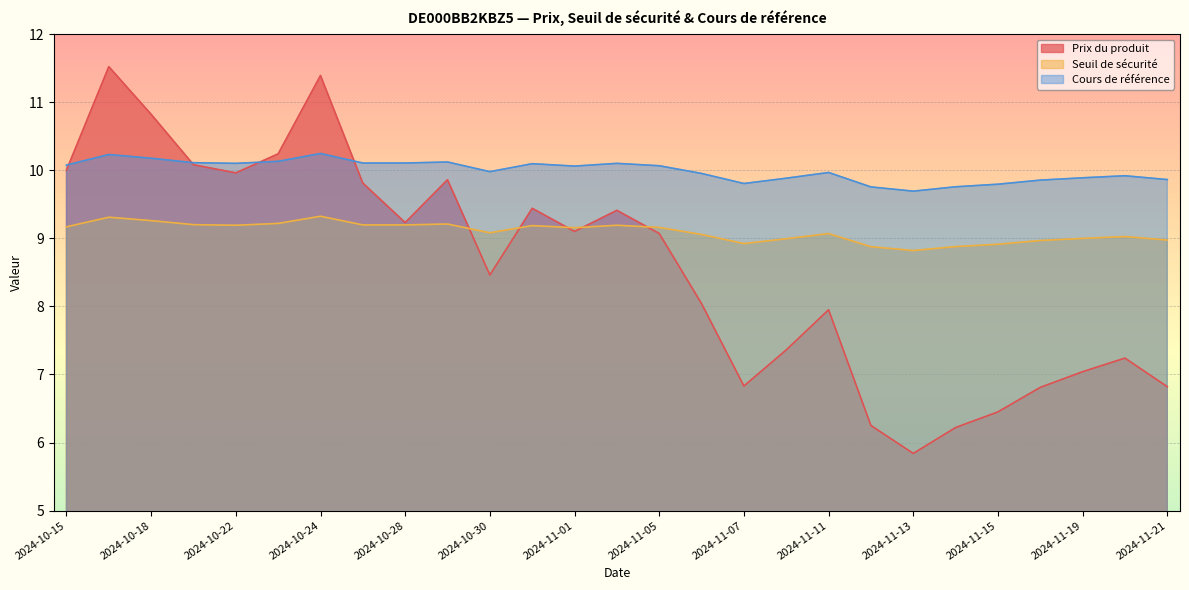

What is the difference between the Prix du produit values at 2024-11-01 and 2024-11-21?

2.3